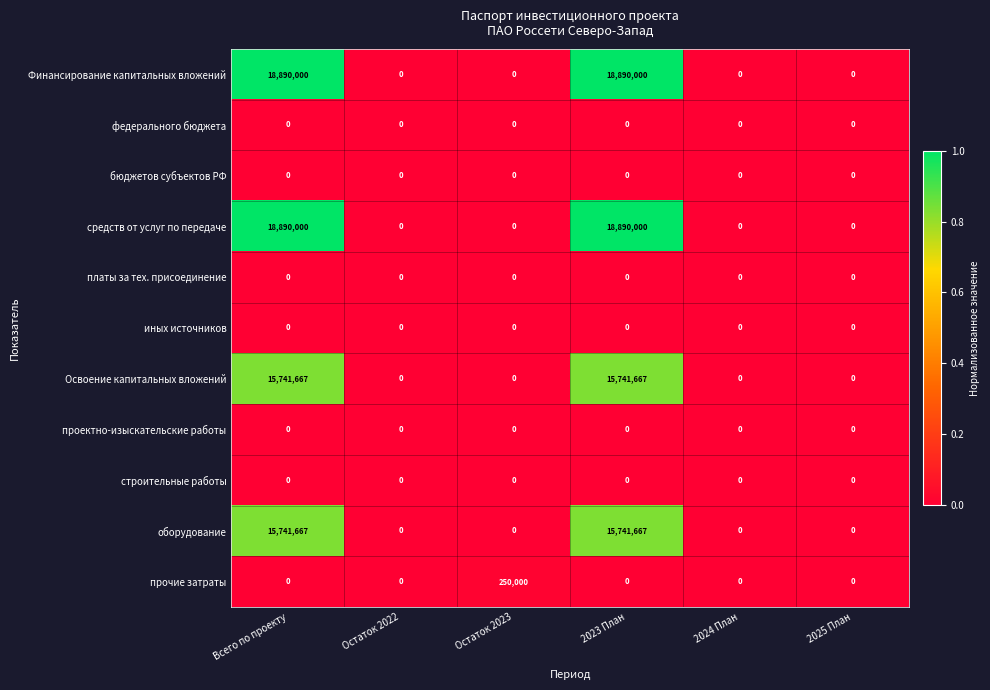

What is the total value across all series at Остаток 2023?

250000